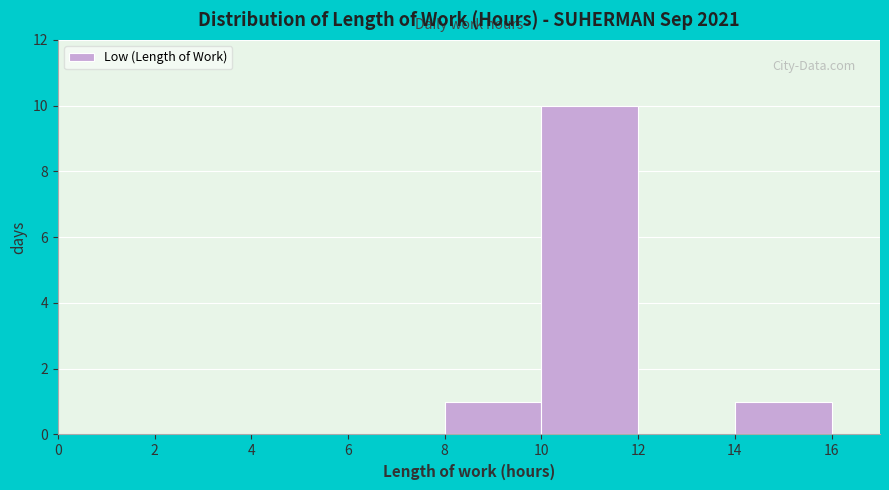

Reading left to right, transcribe this chart: for each bar, give the range it covers on the x-axis and its height. The values are not printed on the chart, so give them approximately, as read against the axis.

0 to 2: 0
2 to 4: 0
4 to 6: 0
6 to 8: 0
8 to 10: 1
10 to 12: 10
12 to 14: 0
14 to 16: 1